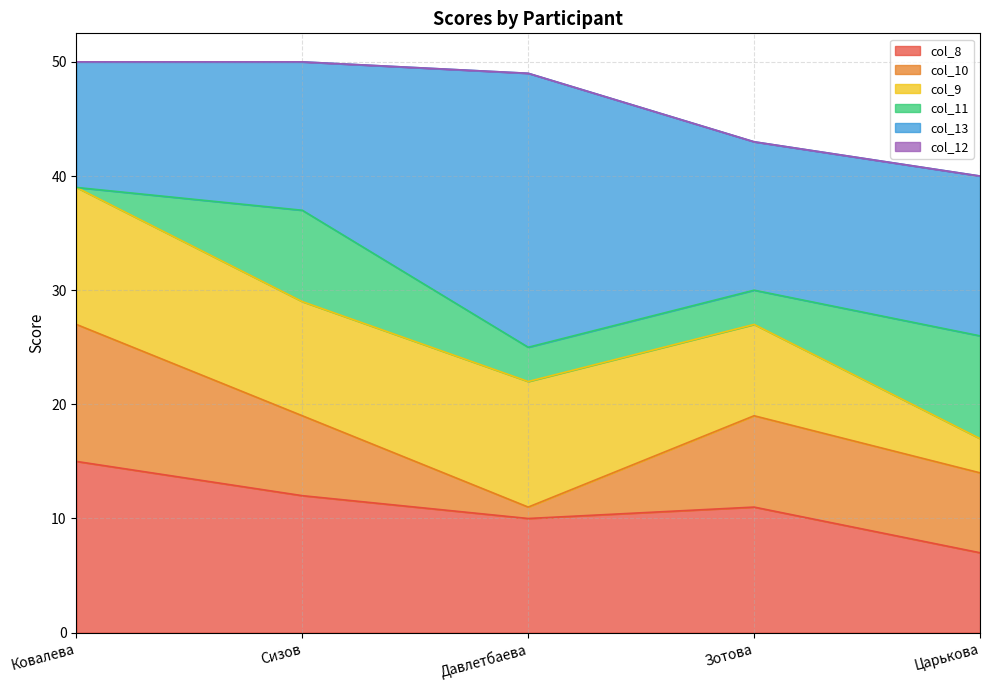

True or false: col_12 and col_11 intersect in this chart.

False